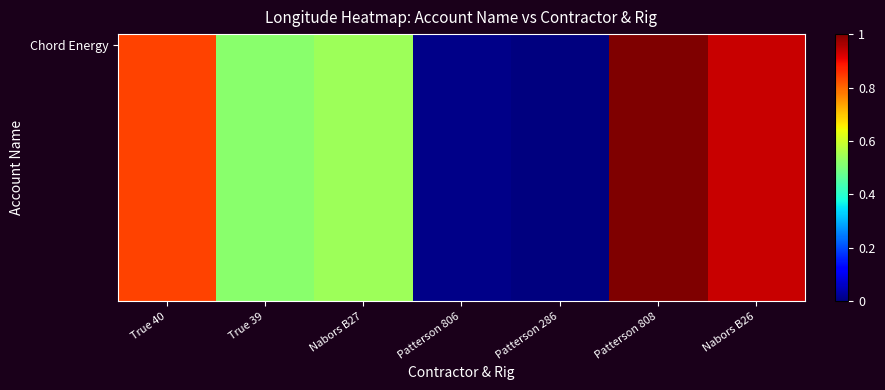

At which category is the sum across all series the highest?

Patterson 808